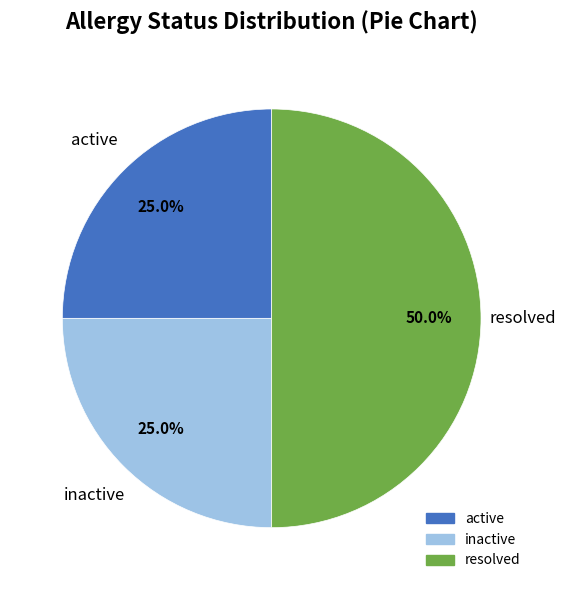

To the nearest percent, what is the average slice percentage?

33%